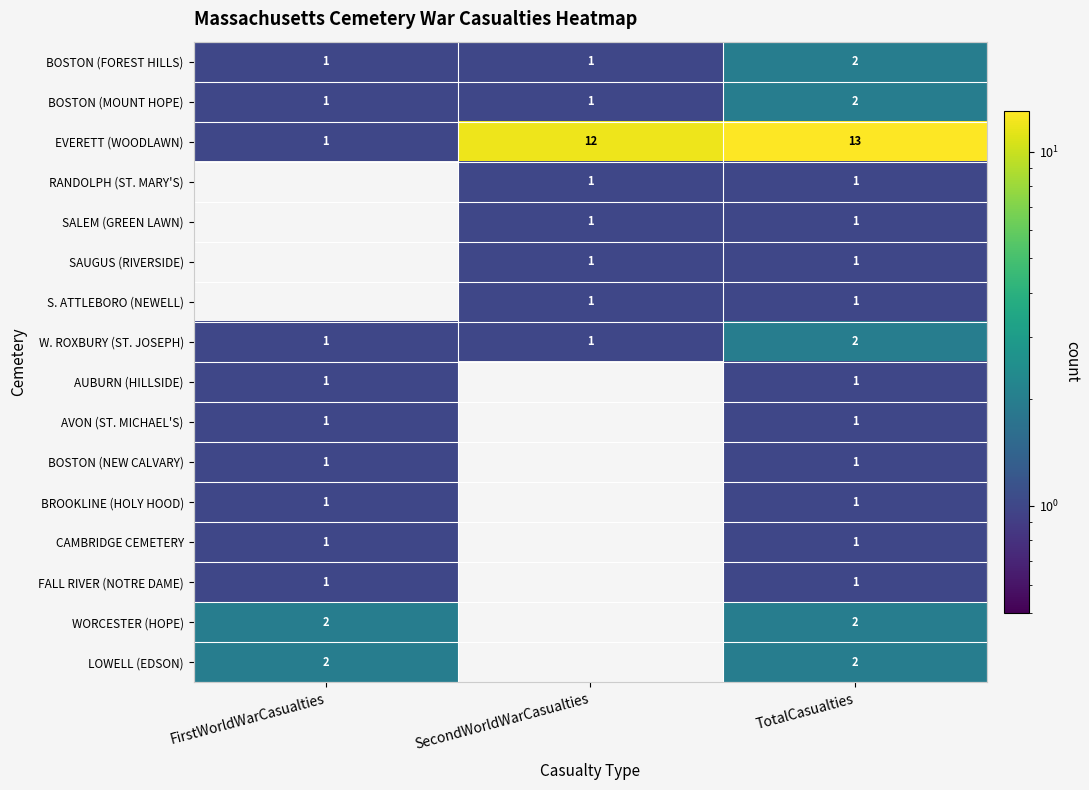

At which category is the sum across all series the highest?

TotalCasualties